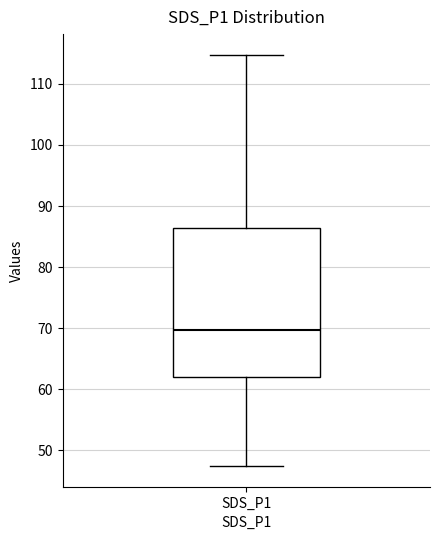

Read this box plot against the y-axis: the position of the median line, the range covered by the box, and the ends of both whiskers. The values are not printed on the chart, so give them approximately, as read against the axis.

median 70, box 62 to 86, whiskers 47 to 115